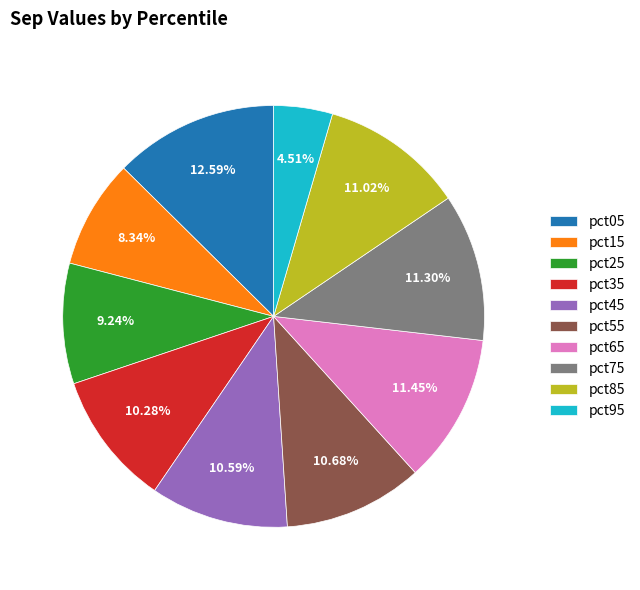

To the nearest percent, what portion does pct85 represent?

11%